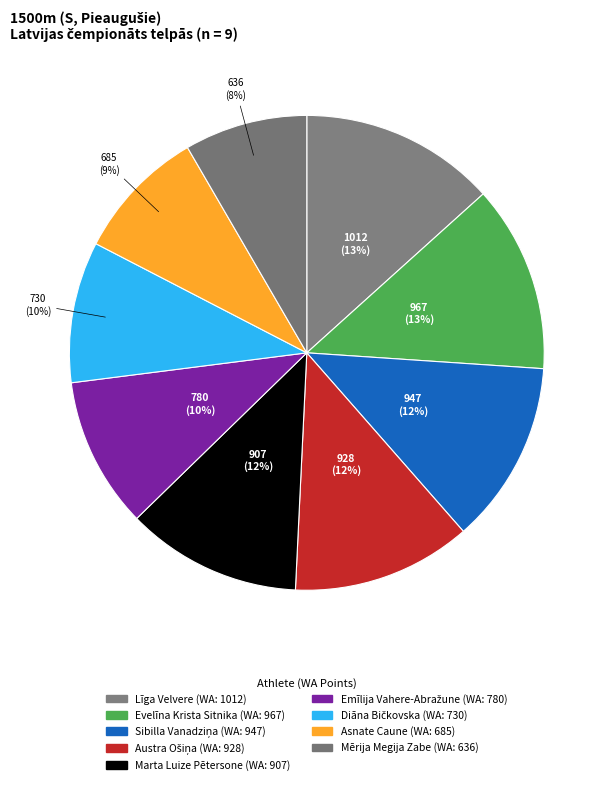

Is Mērija Megija Zabe the majority of the pie?

No